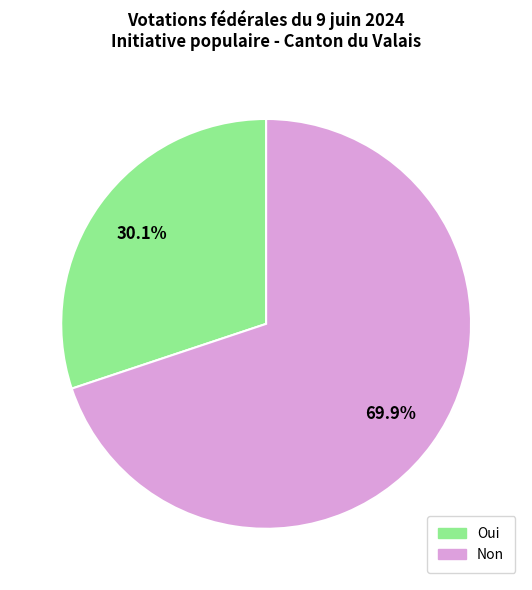

Which has a higher value, Non or Oui?

Non